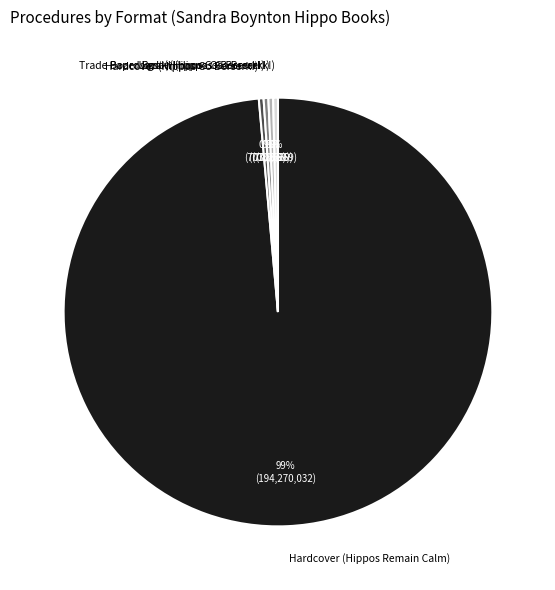

Combined, do Hardcover (Hippos Go Berserk!) and Trade Paperback (Hippos Go Berserk!) account for over 50%?

No